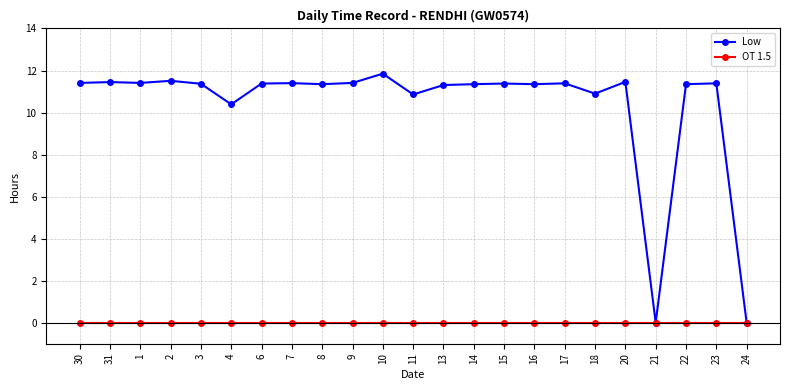

At 14, list the series in order from largest to smallest.

Low, OT 1.5